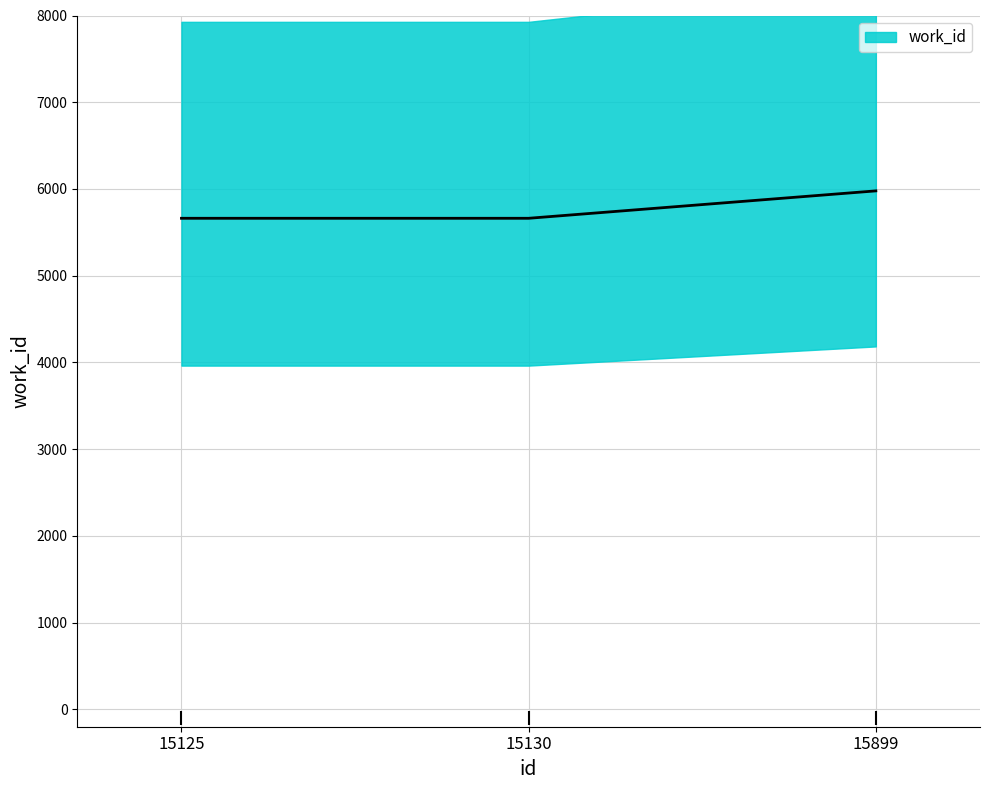

What is the difference between the values at 15899 and 15130?

316